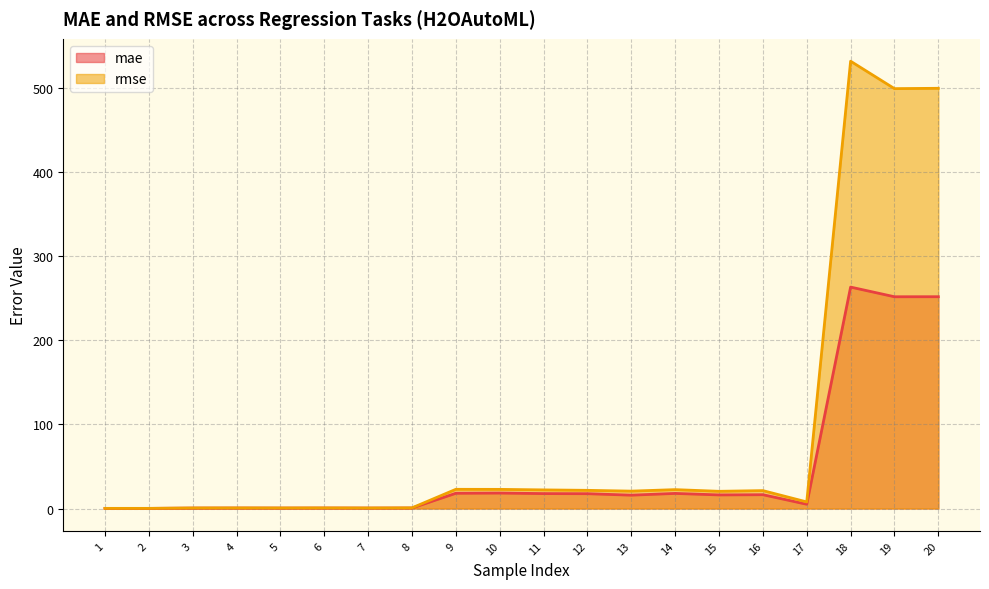

In rmse, how many points are lower than both neighbors (excluding endpoints)?

6